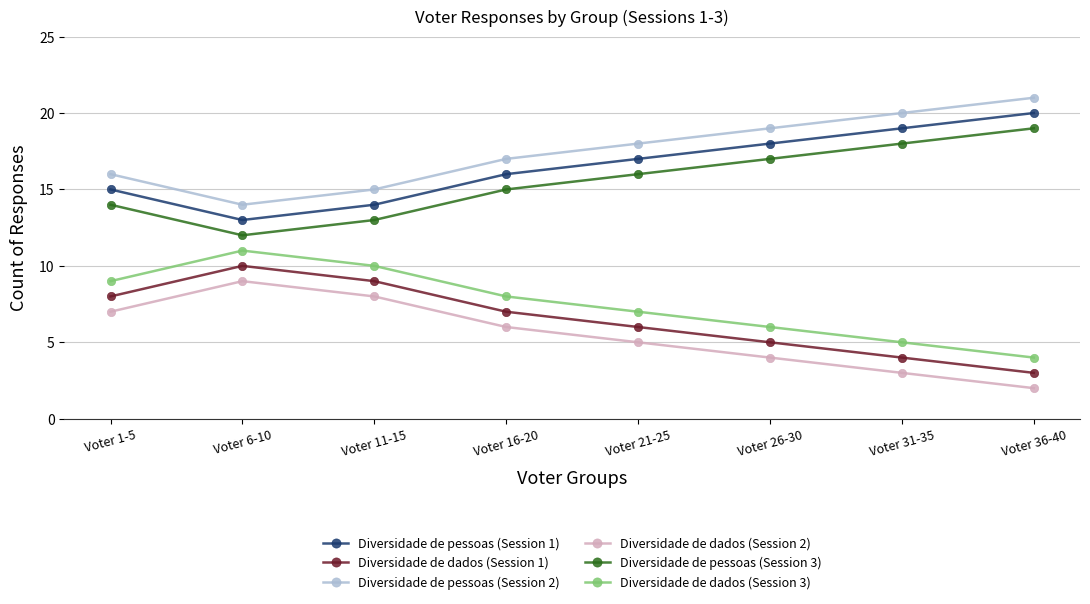

What is the total value across all series at Voter 31-35?

69